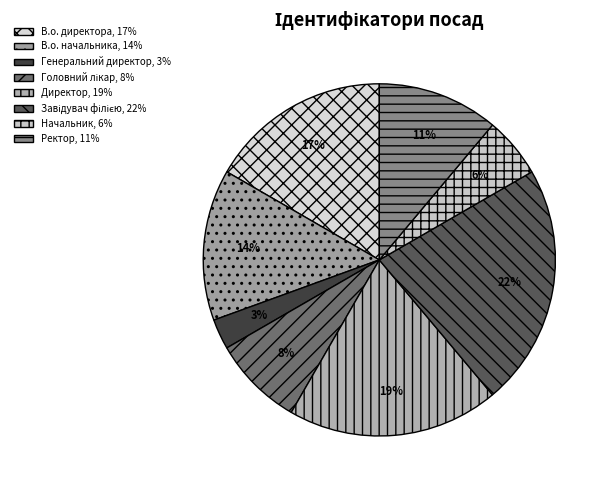

Which slice is the smallest?

Генеральний директор